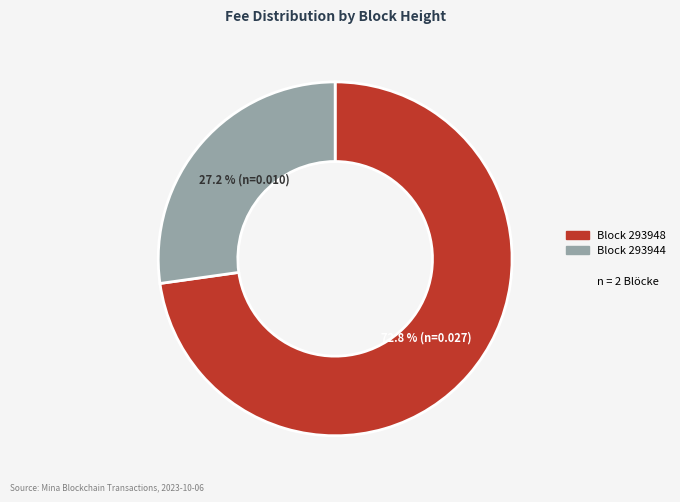

Is there any slice that represents more than half of the pie?

Yes